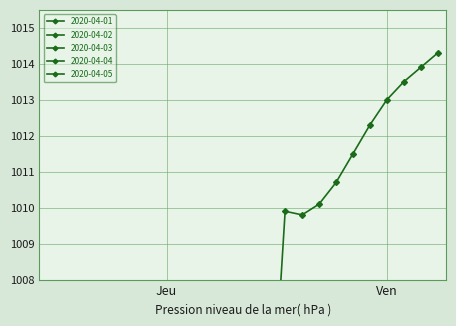

Between which two adjacent categories do 2020-04-03 and 2020-04-01 first intersect?

10 and 11